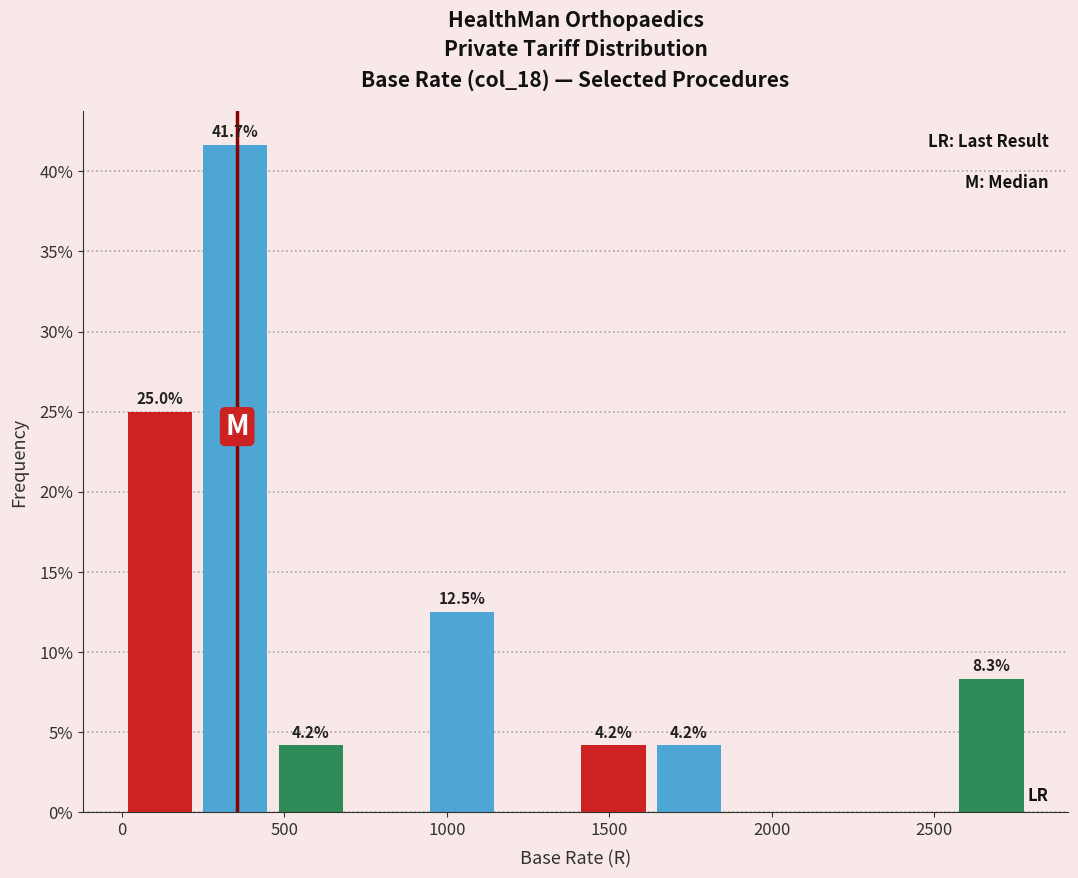

Which range on the x-axis has the tallest bar?

250 to 450